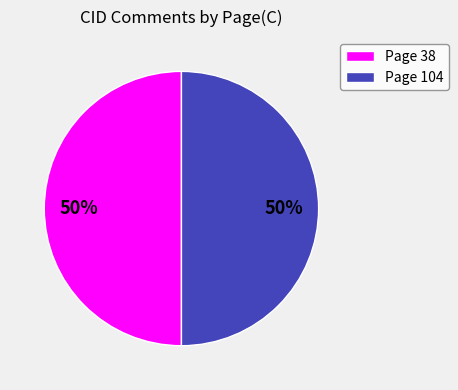

Combined, do Page 104 and Page 38 account for over 50%?

Yes